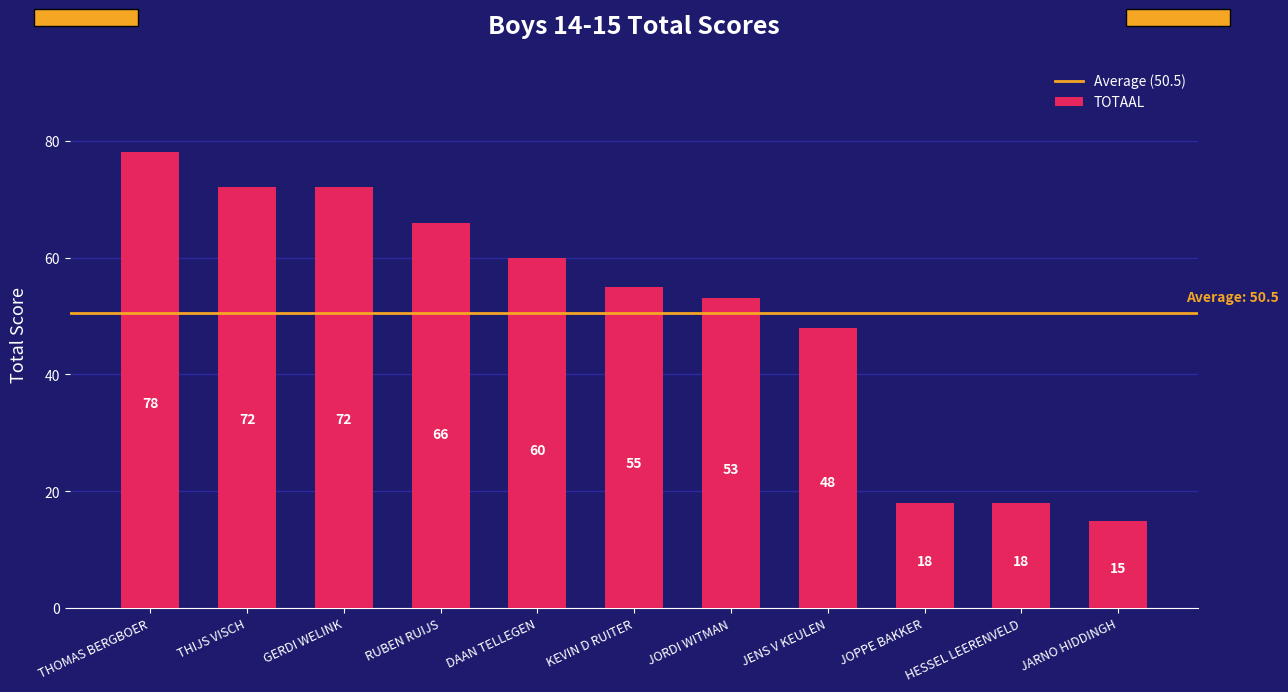

At which label does the data first exceed 55?

THOMAS BERGBOER